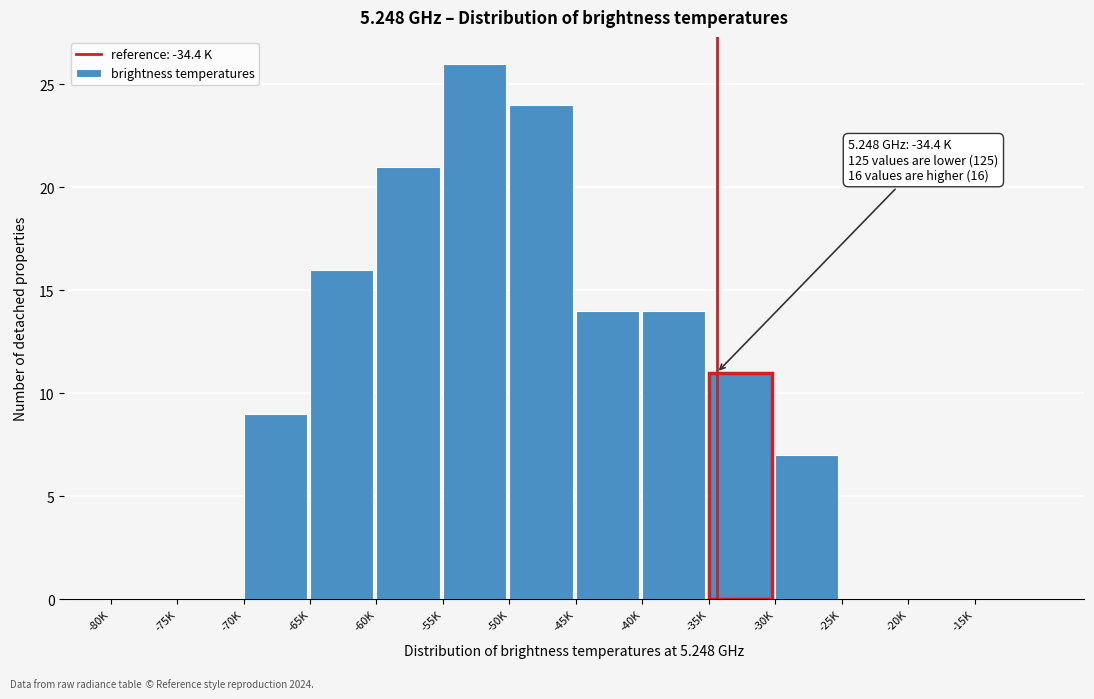

Reading left to right, list all the values displayed in this chart.

-80K=0	-75K=0	-70K=9	-65K=16	-60K=21	-55K=26	-50K=24	-45K=14	-40K=14	-35K=11	-30K=7	-25K=0	-20K=0	-15K=0